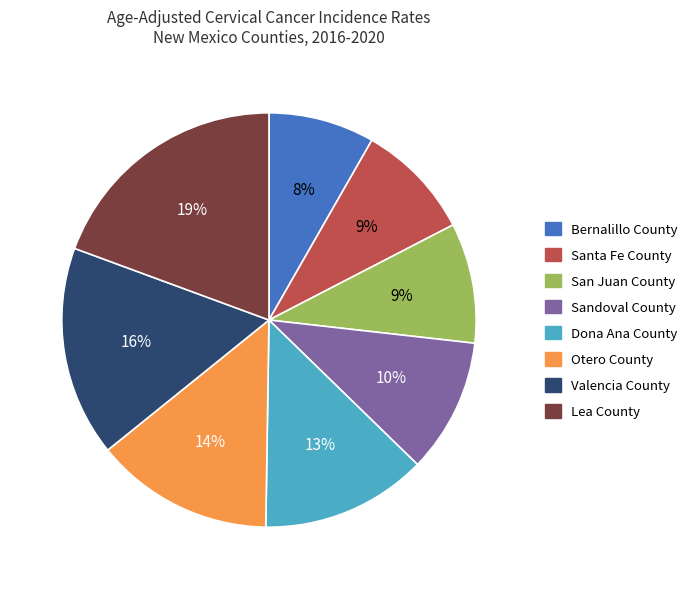

To the nearest percent, what is the average slice percentage?

12%